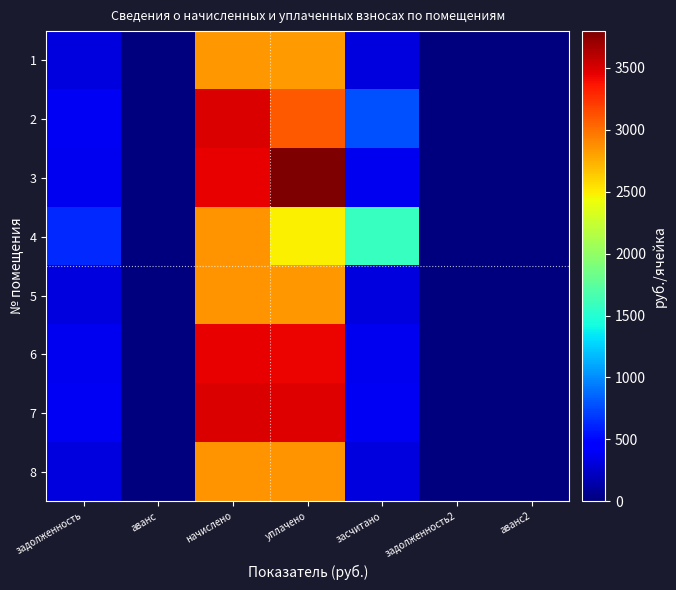

Reading right to left, what are all the values shown in this chart?

1: аванс2=0.0	задолженность2=0.0	засчитано=316.0	уплачено=2832.1	начислено=2844.1	аванс=0.0	задолженность=316.0
2: аванс2=0.0	задолженность2=0.0	засчитано=777.7	уплачено=3096.0	начислено=3499.7	аванс=0.0	задолженность=388.9
3: аванс2=0.0	задолженность2=0.0	засчитано=382.7	уплачено=3797.9	начислено=3444.3	аванс=0.0	задолженность=382.7
4: аванс2=0.0	задолженность2=0.0	засчитано=1585.2	уплачено=2488.0	начислено=2853.3	аванс=0.0	задолженность=634.1
5: аванс2=0.0	задолженность2=0.0	засчитано=317.0	уплачено=2841.2	начислено=2853.3	аванс=0.0	задолженность=317.0
6: аванс2=0.0	задолженность2=0.0	засчитано=382.7	уплачено=3429.8	начислено=3444.3	аванс=0.0	задолженность=382.7
7: аванс2=0.0	задолженность2=0.0	засчитано=387.8	уплачено=3475.7	начислено=3490.5	аванс=0.0	задолженность=387.8
8: аванс2=0.0	задолженность2=0.0	засчитано=318.1	уплачено=2850.4	начислено=2862.5	аванс=0.0	задолженность=318.1